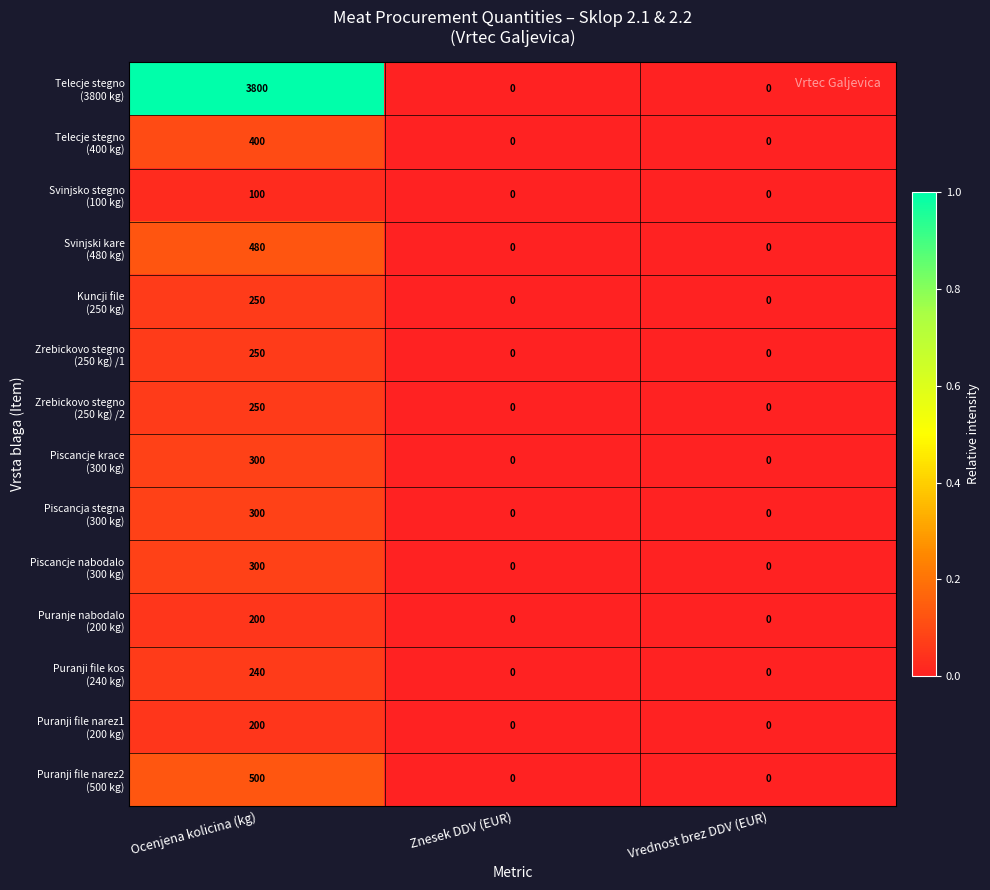

What is the spread (max minus min) of values at Ocenjena kolicina (kg)?

3700